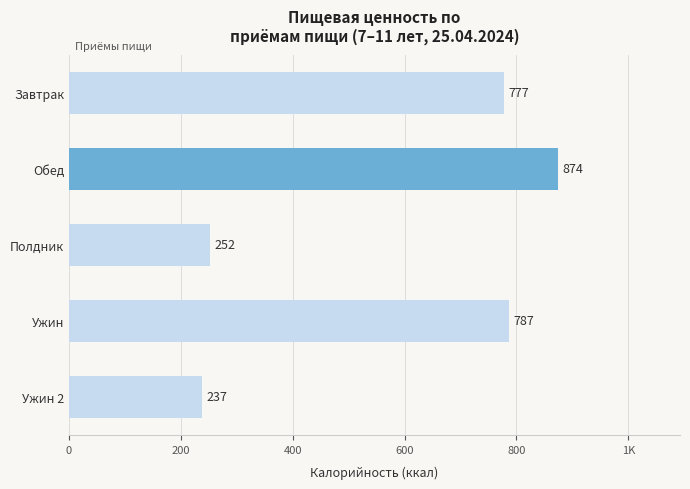

Does the chart contain any negative values?

No